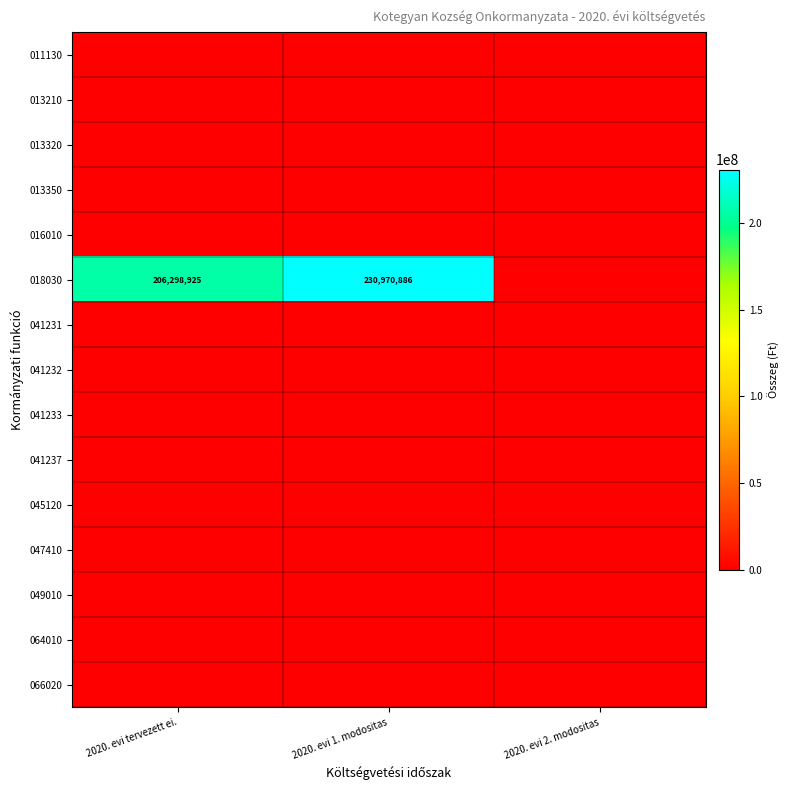

Is the value of 011130 at 2020. evi 1. modositas greater than the value of 018030 at 2020. evi tervezett ei.?

No